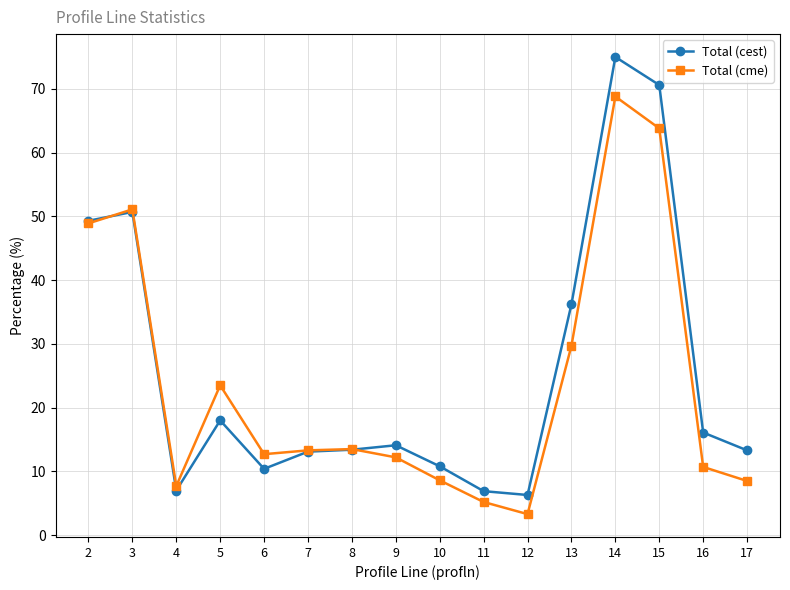

What is the total value across all series at 9?

26.3